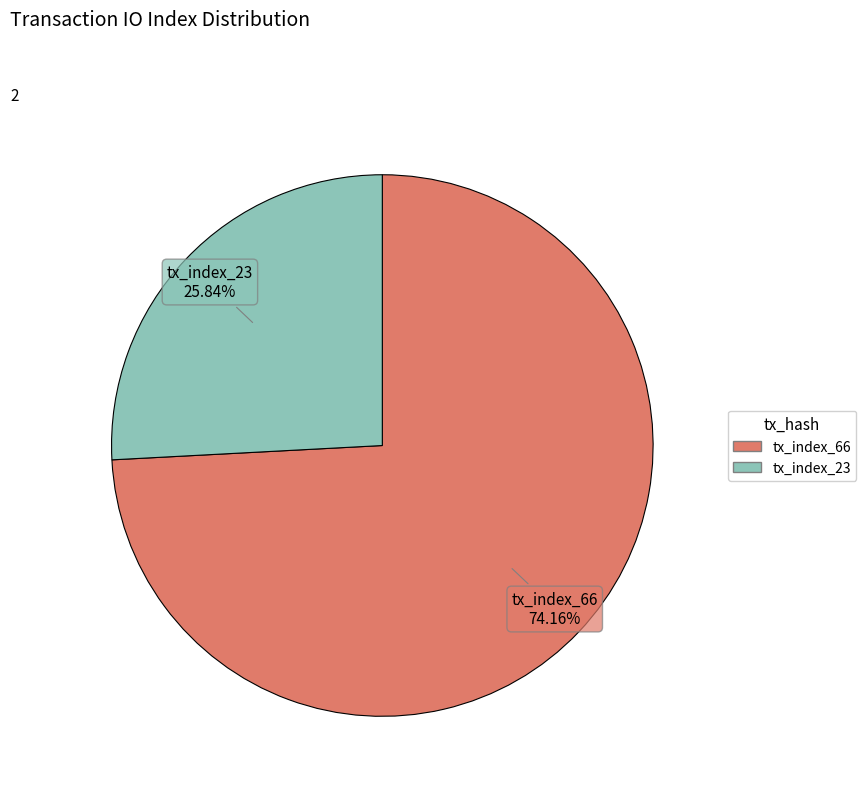

Is tx_index_66 the majority of the pie?

Yes